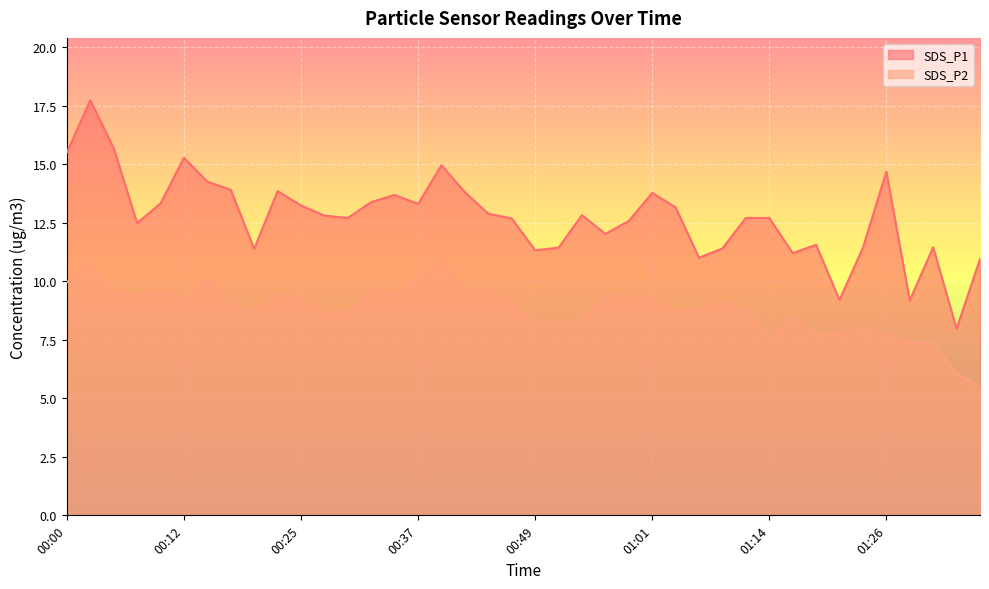

What is the label of the 31st point from the left?

01:14